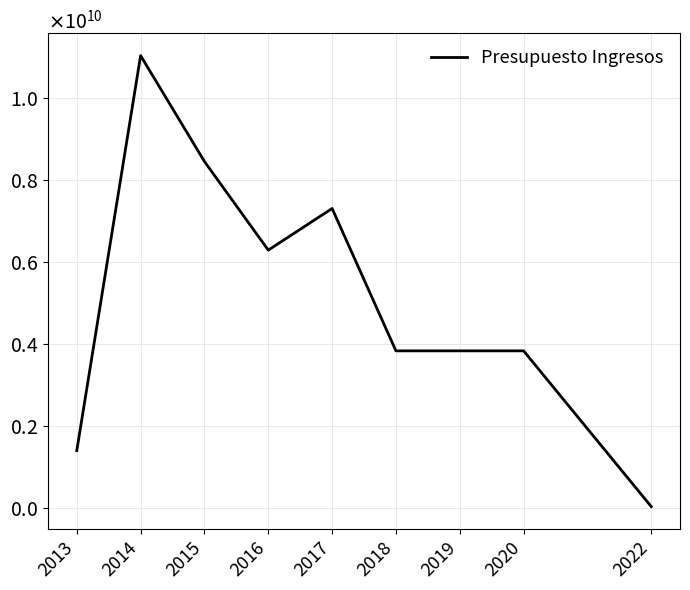

At which category does the data reach its first local peak?

2014